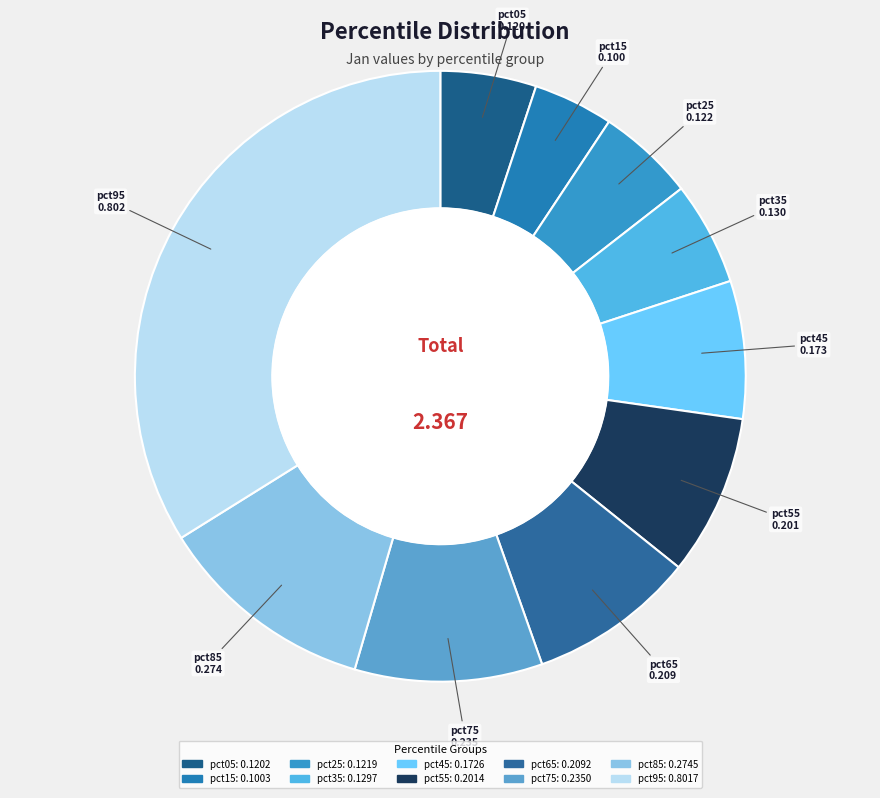

Is there a majority slice in this chart?

No